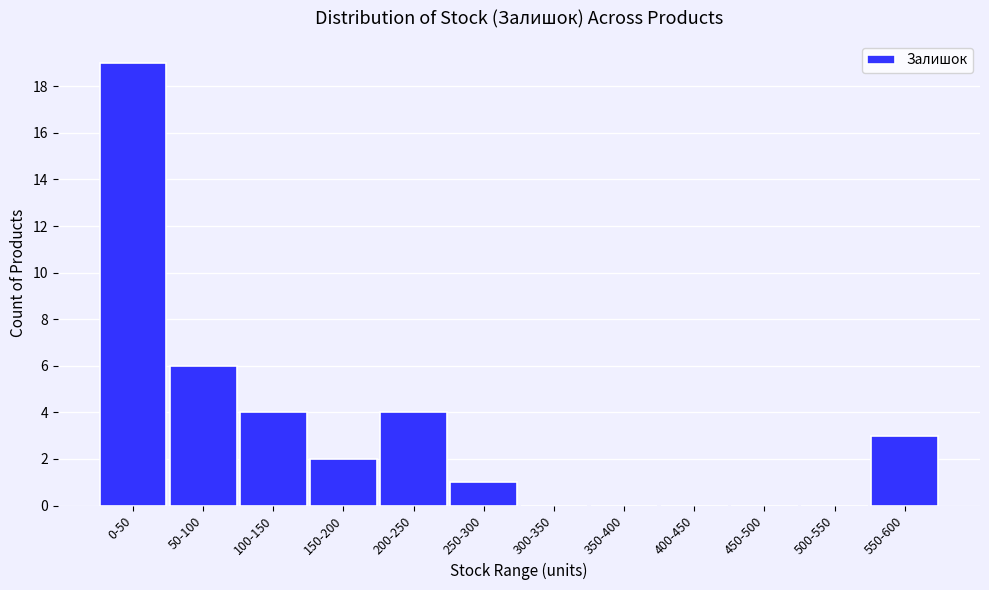

Reading left to right, extract all data points from this chart.

0-50=19	50-100=6	100-150=4	150-200=2	200-250=4	250-300=1	300-350=0	350-400=0	400-450=0	450-500=0	500-550=0	550-600=3